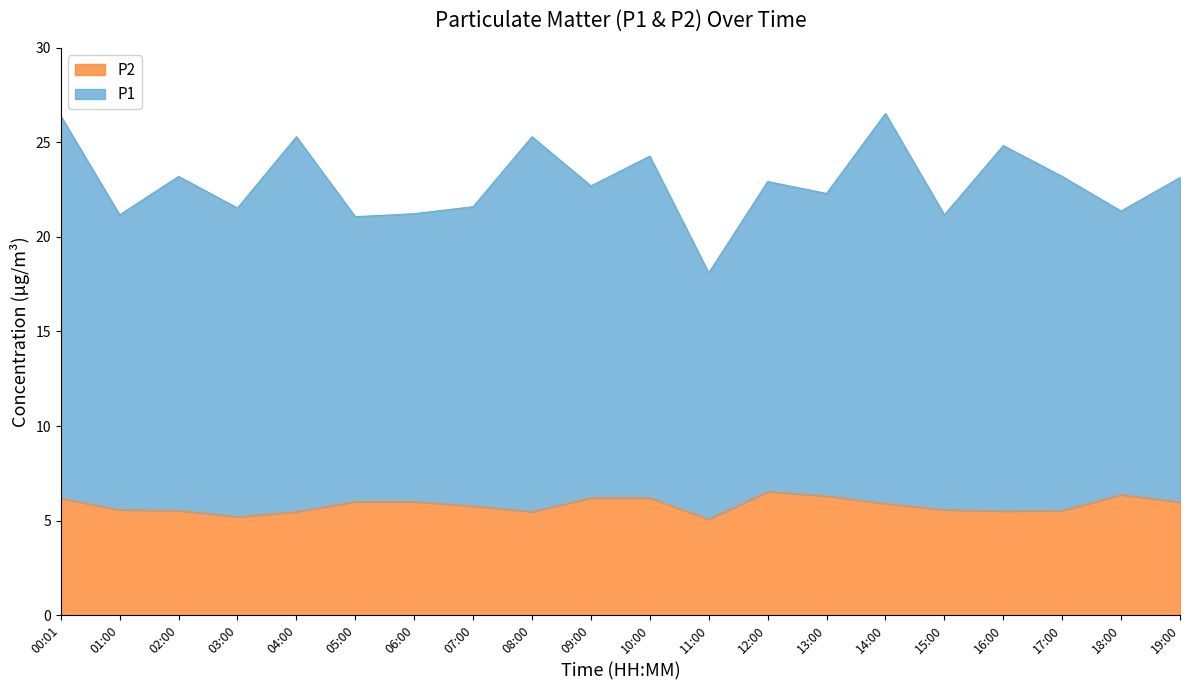

What is the difference between the second highest and second lowest values in the P2 series?

1.2